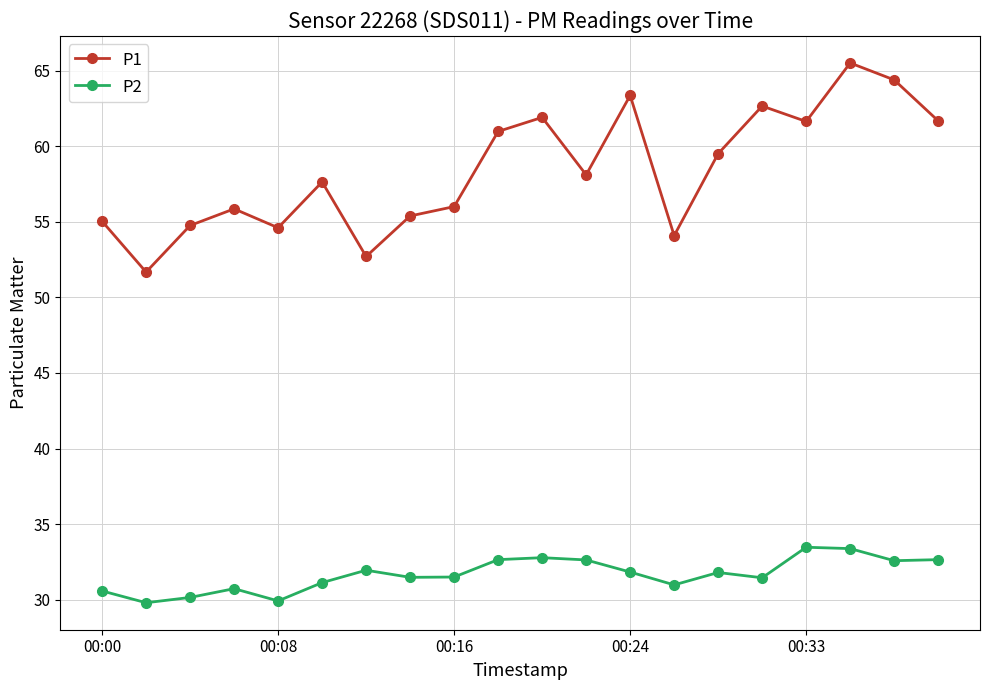

Count the number of categories in the chart.

20